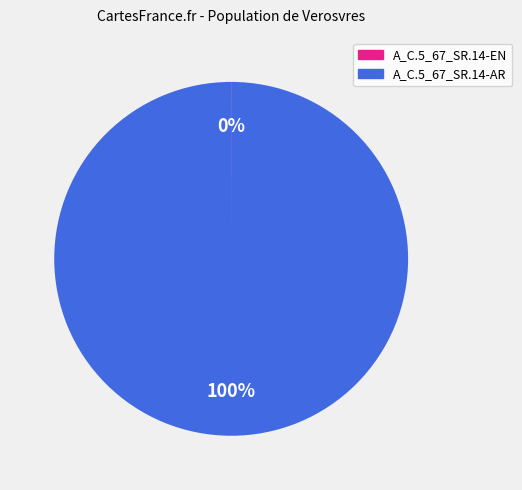

Is there a majority slice in this chart?

Yes